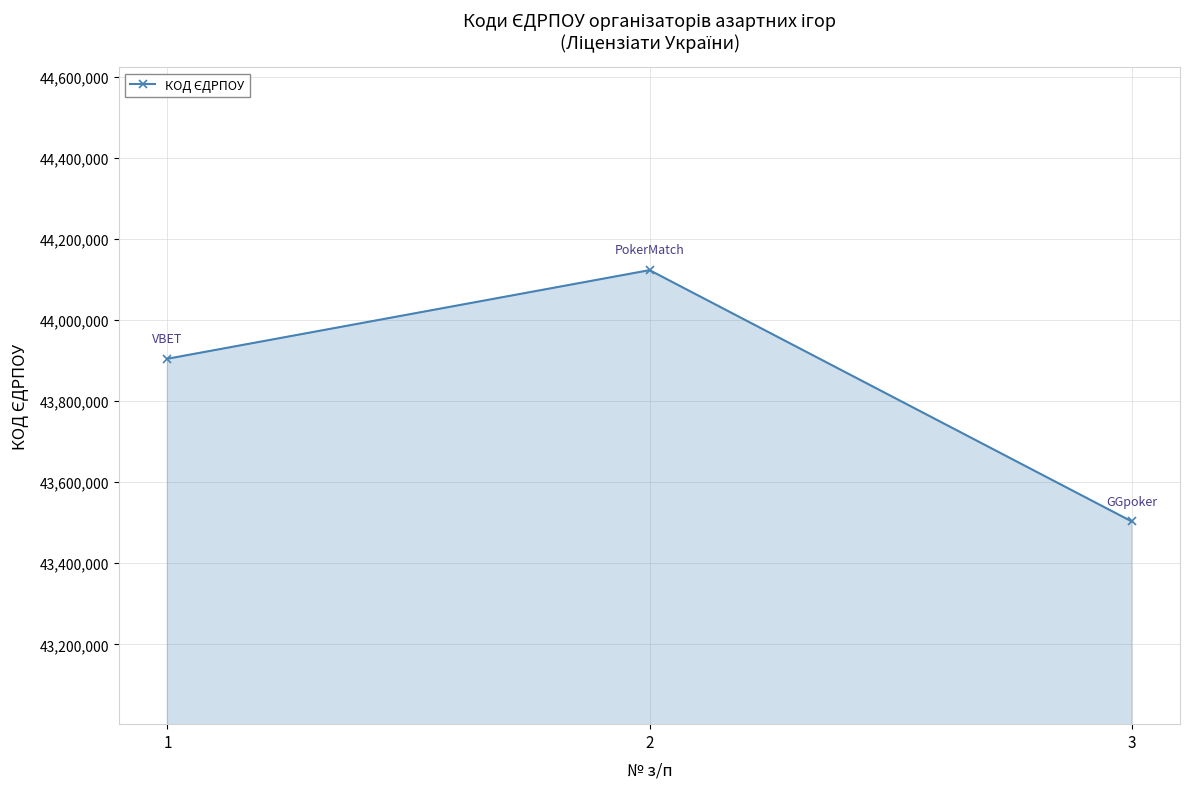

List the labels in order of value, largest first.

2, 1, 3